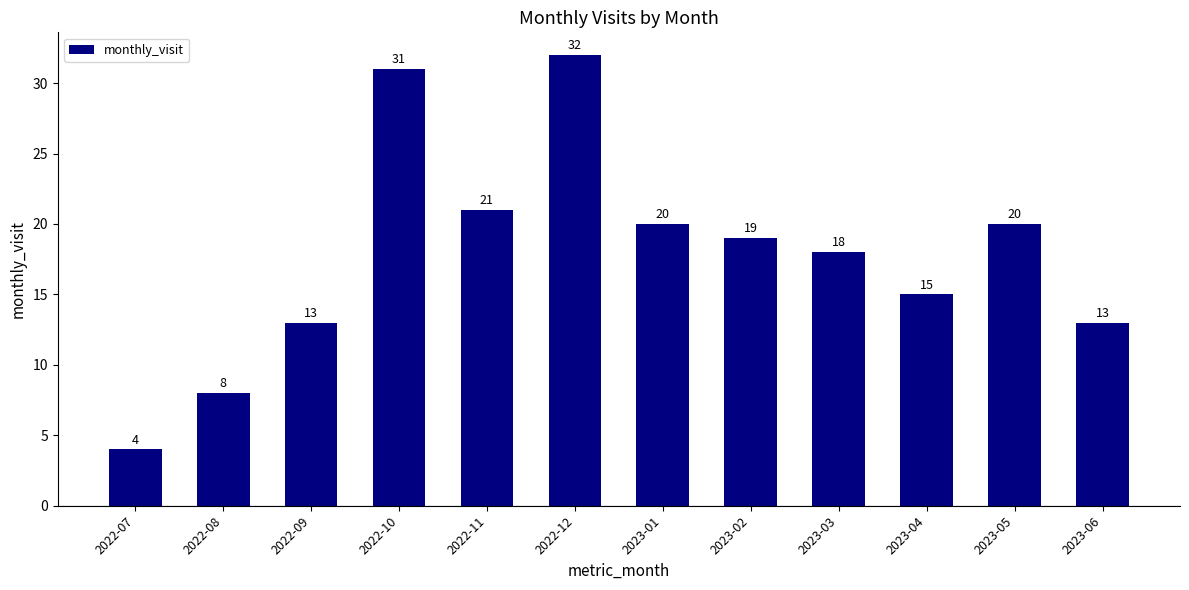

Where is the data nearest to the value 18?

2023-03